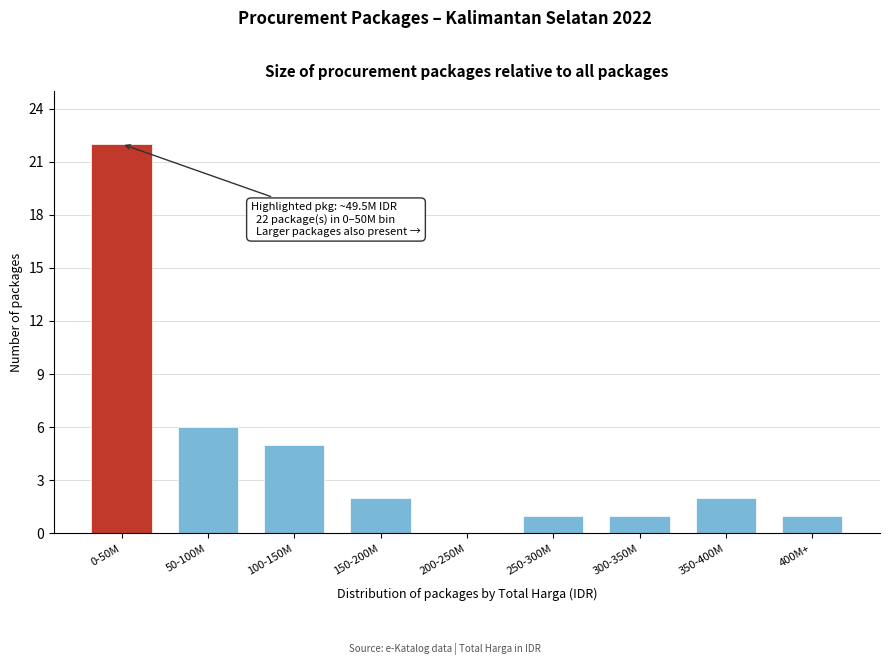

Reading right to left, transcribe all the data shown in this chart.

400M+=1	350-400M=2	300-350M=1	250-300M=1	200-250M=0	150-200M=2	100-150M=5	50-100M=6	0-50M=22